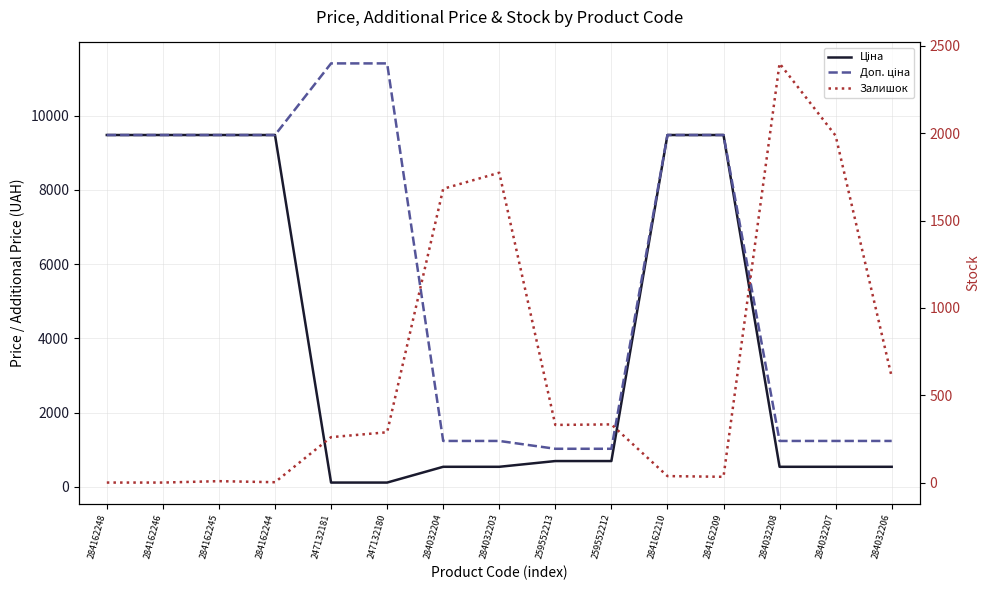

Where is the first local maximum for Залишок?

284162245